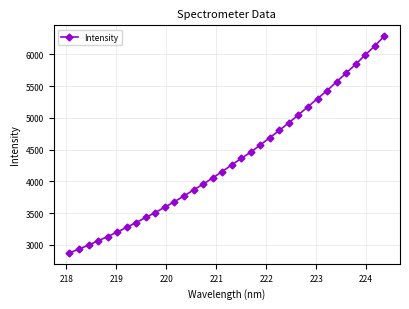

What is the smallest value displayed?

2874.8